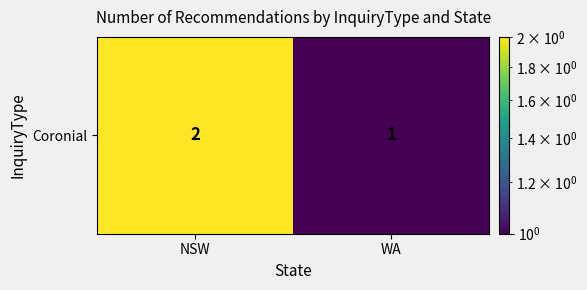

How many values are between 1 and 2?

2